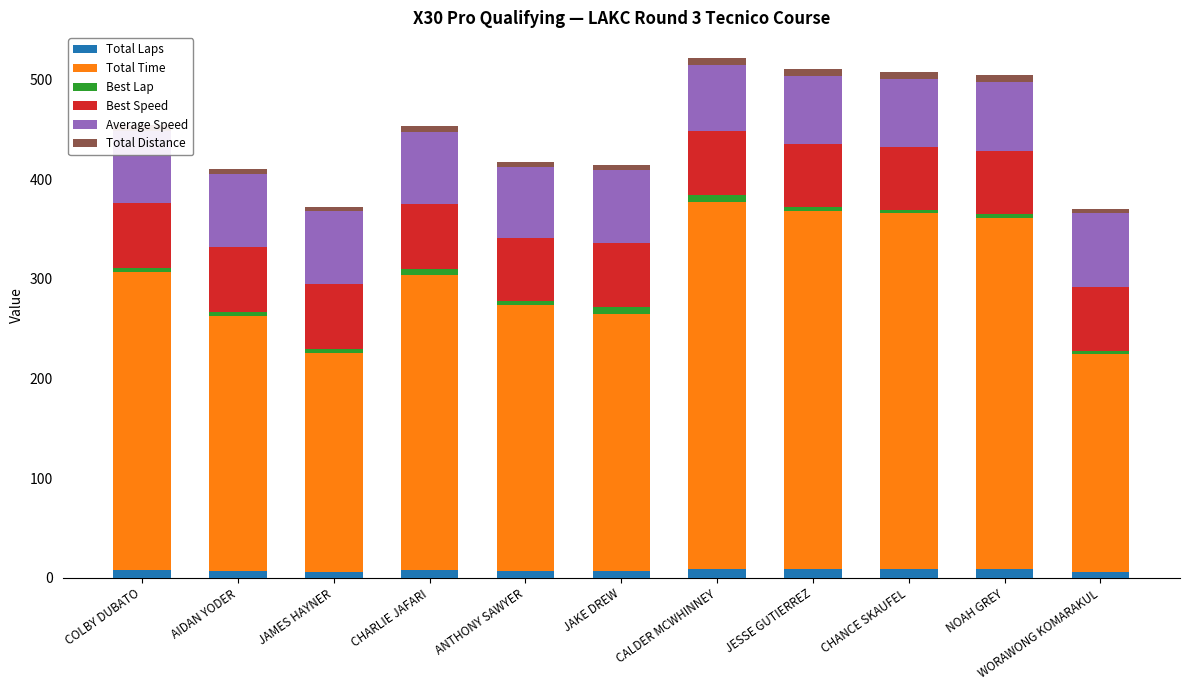

At how many categories does at least one series exceed 210?

11